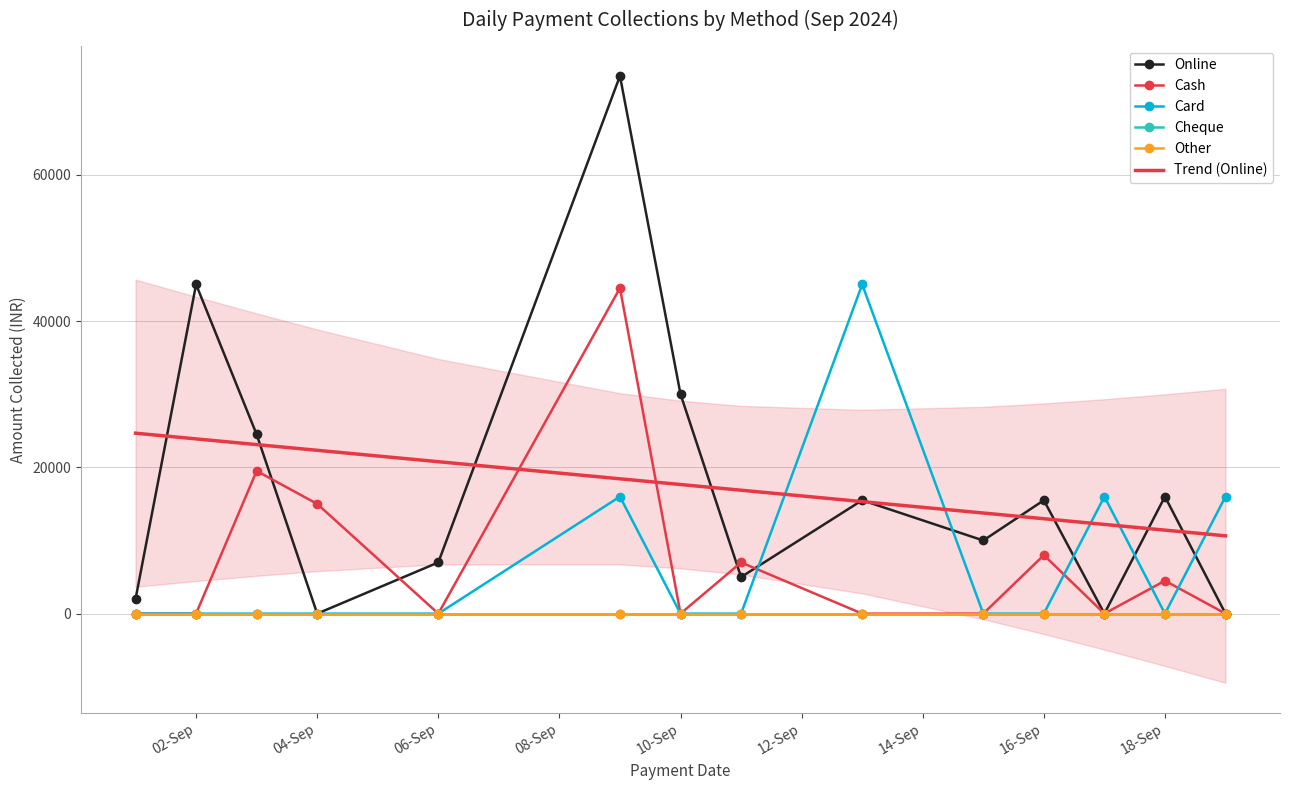

What is the value of the Cash point at the 6th from the left?

44500.0